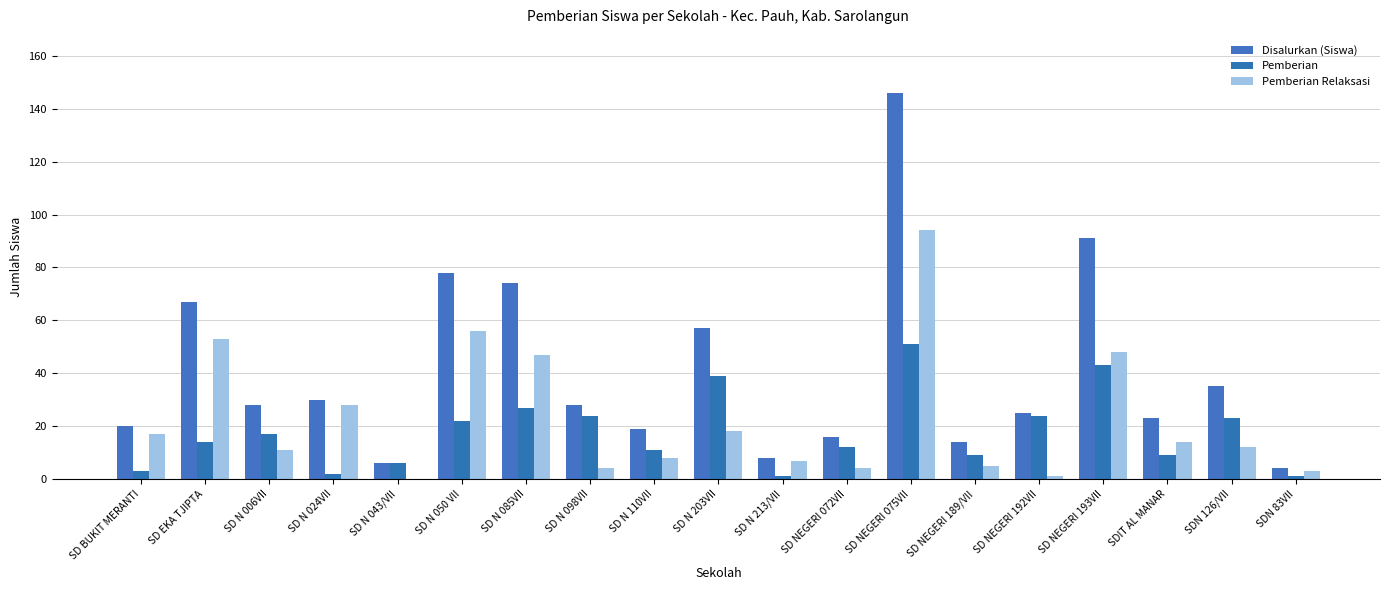

Is it true that Pemberian equals 39 at SD N 203VII?

True